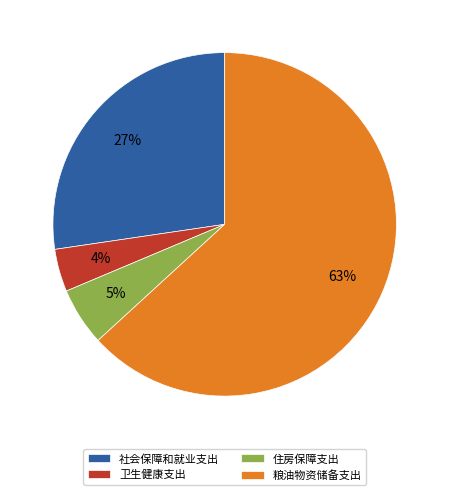

What is the majority slice?

粮油物资储备支出